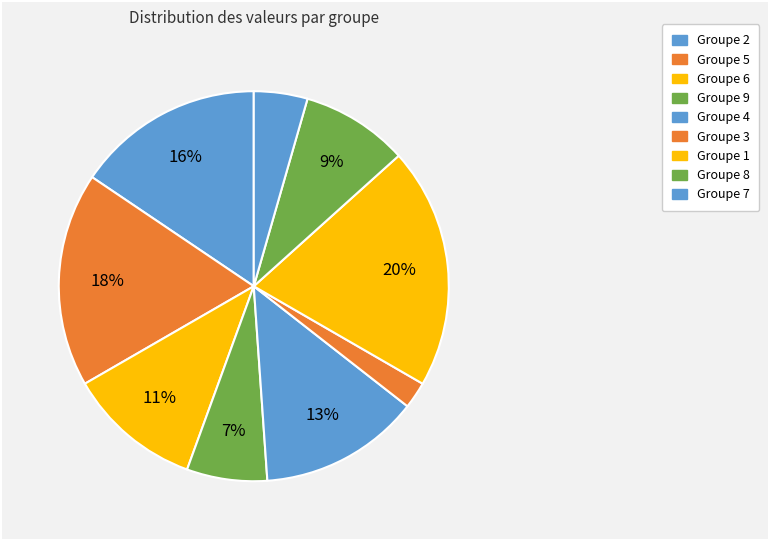

Is there a majority slice in this chart?

No